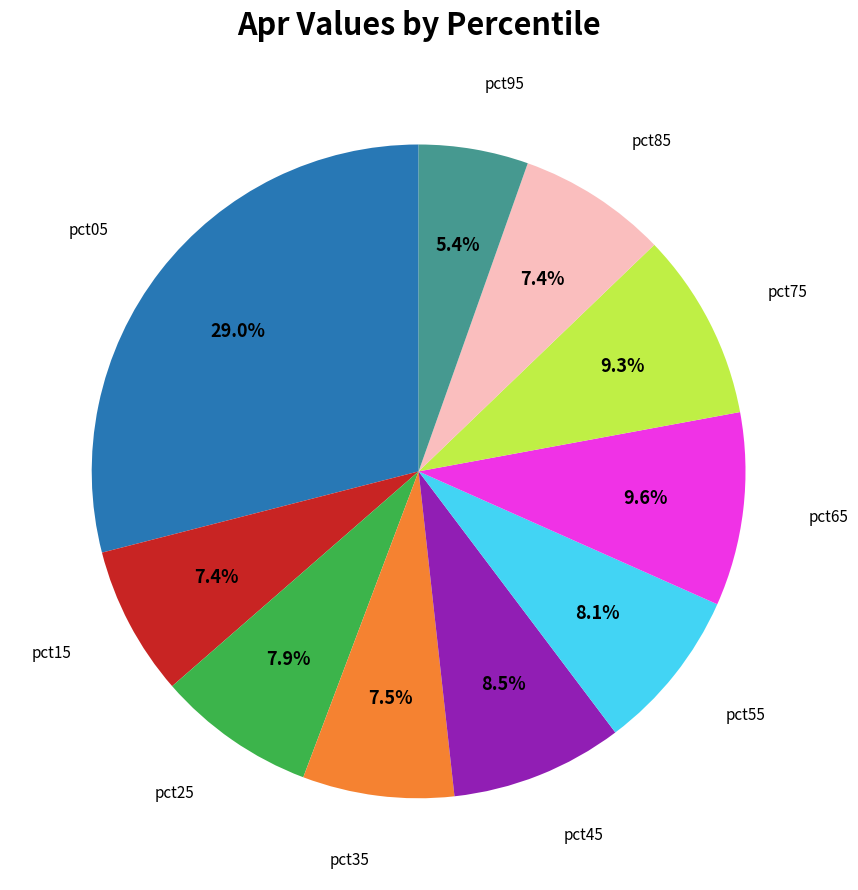

Does any single category account for the majority?

No